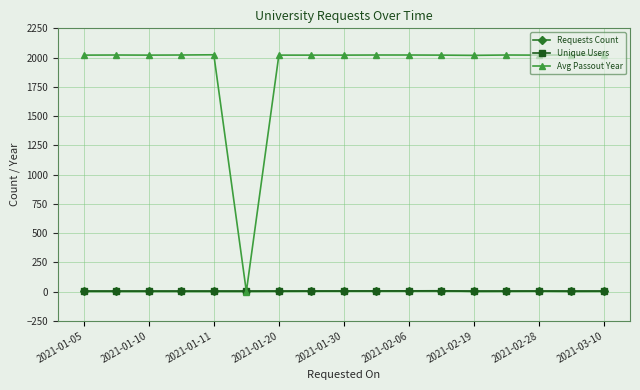

What is the greatest value displayed?

2024